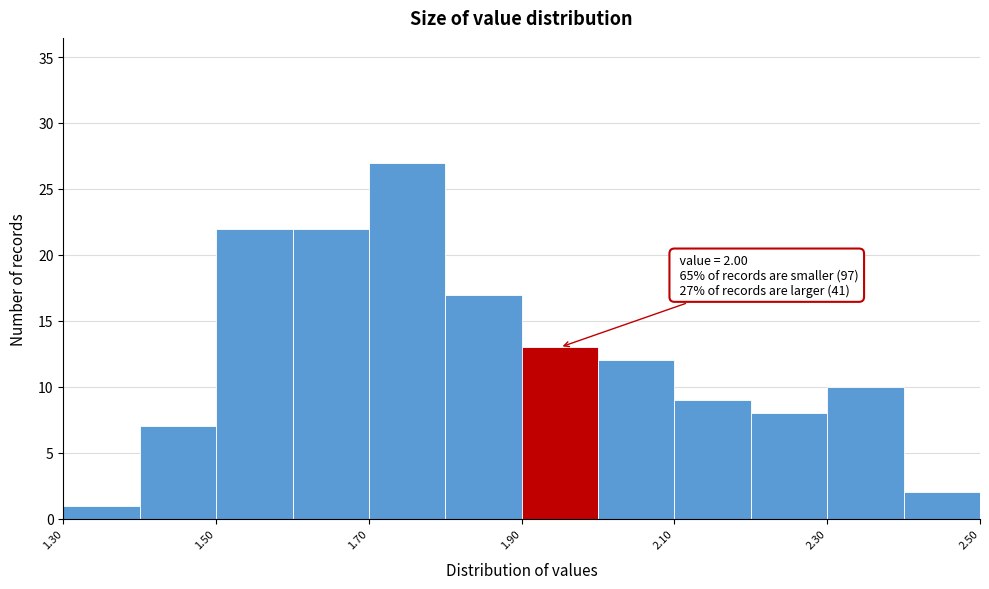

Over which range of the x-axis is the bar tallest?

1.7 to 1.8